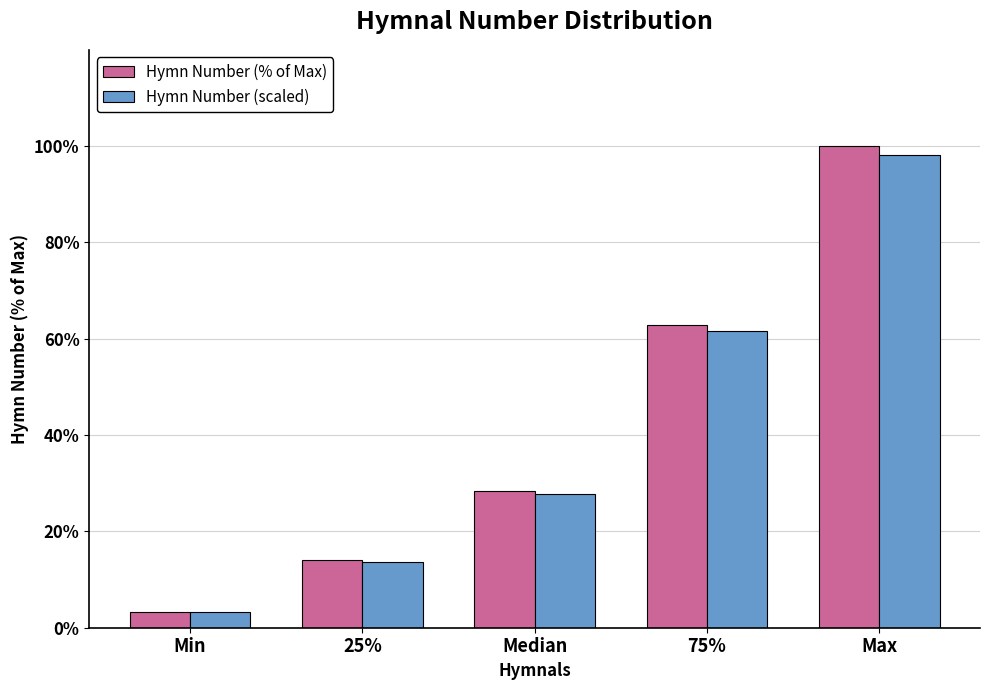

Reading left to right, list all the values displayed in this chart.

Hymn Number (% of Max): 3.3	14.0	28.4	62.9	100.0
Hymn Number (scaled): 3.2	13.7	27.9	61.7	98.1